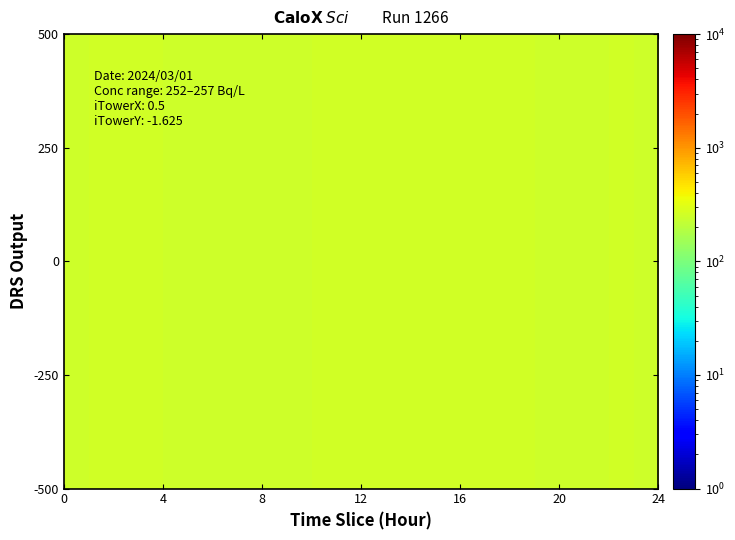

Is it true that the value at 18 is 345?

False